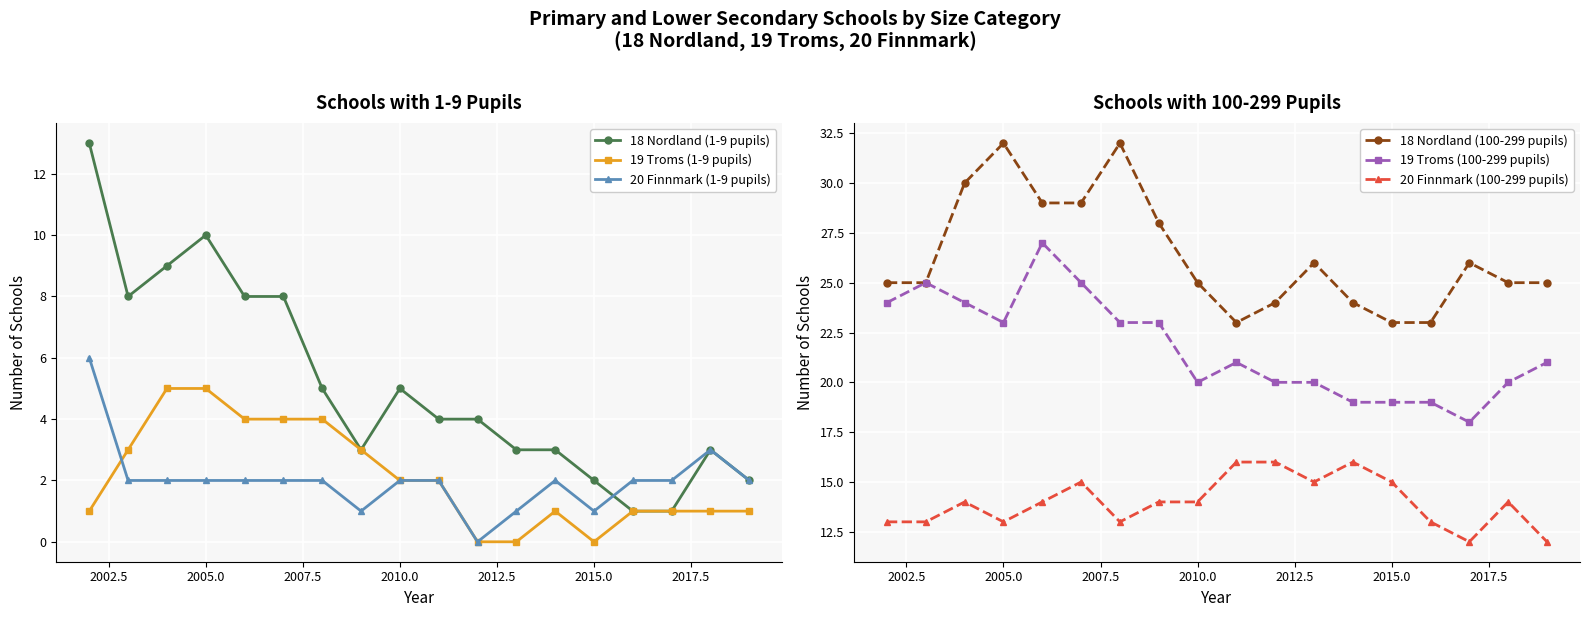

True or false: 20 Finnmark (100-299 pupils) and 19 Troms (100-299 pupils) intersect in this chart.

False